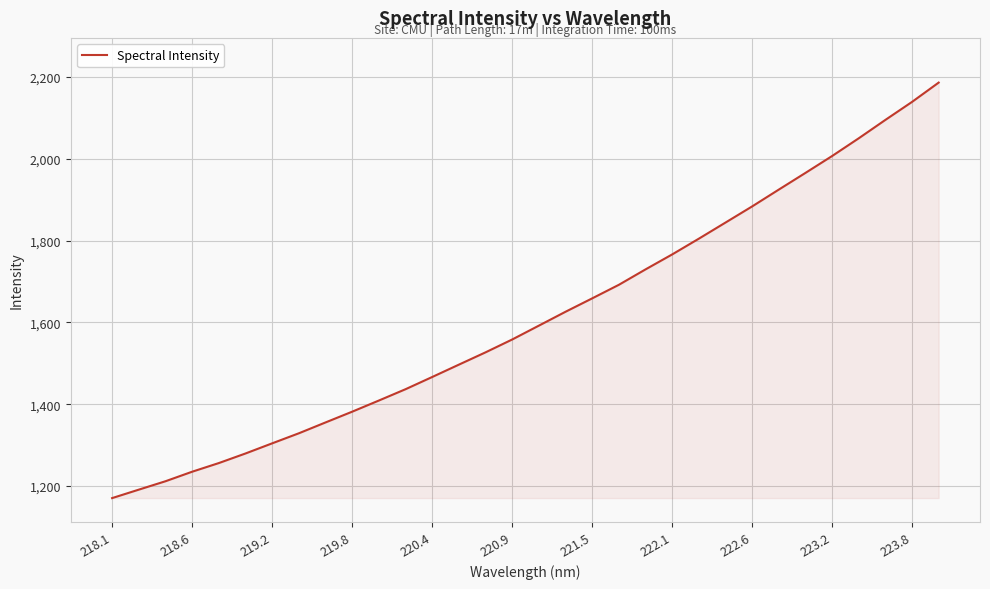

What is the difference between the maximum and minimum values?

1016.1